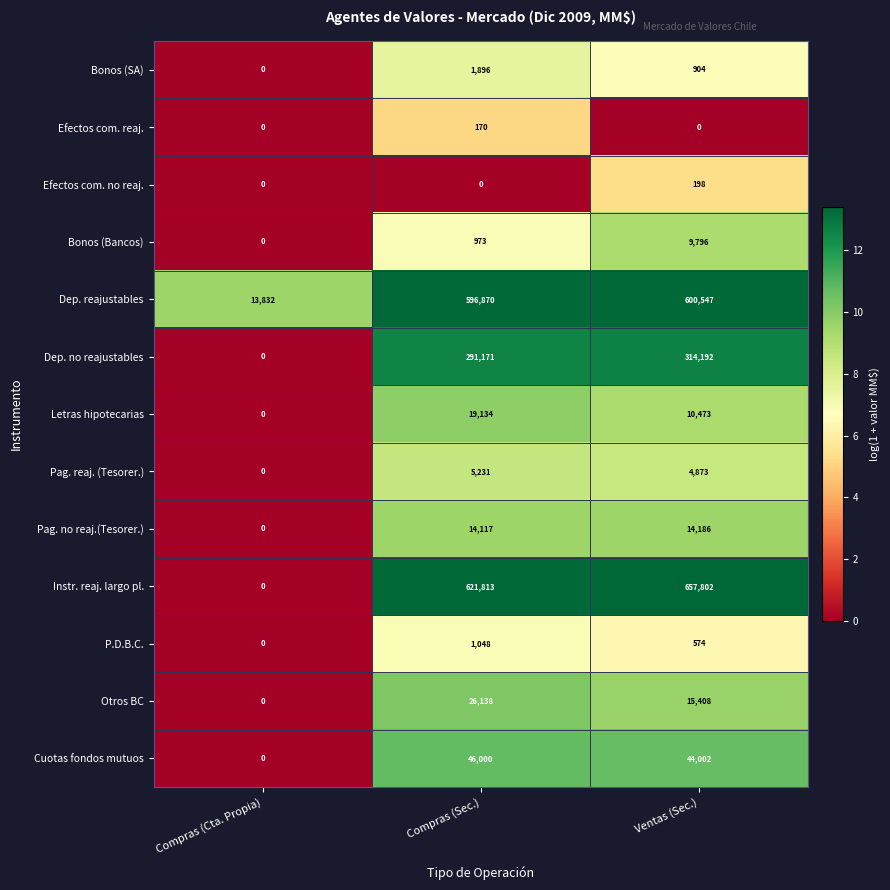

Which series changed the most between Compras (Sec.) and Ventas (Sec.)?

Instr. reaj. largo pl.